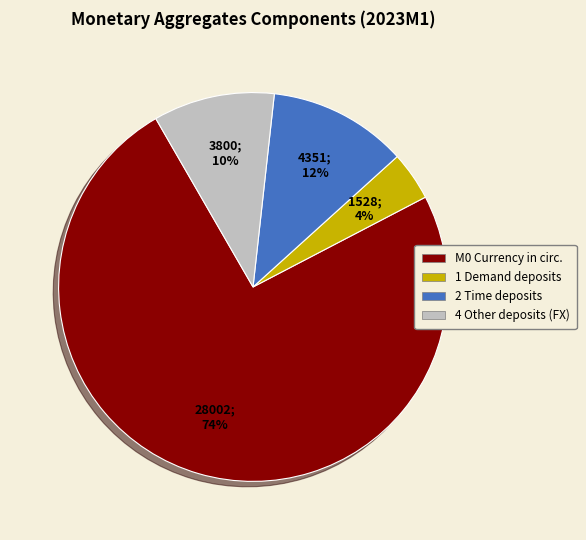

Approximately how many times larger is the value at М0 Currency in circ. compared to 4 Other deposits (FX)?

7.4